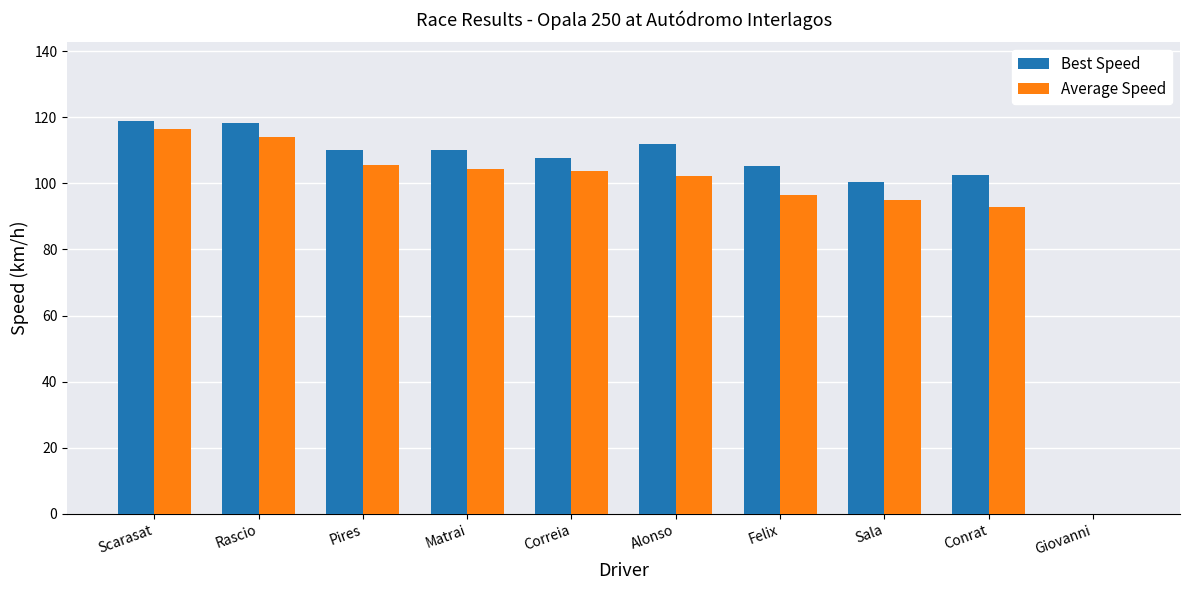

True or false: Average Speed has a value of 95.0 at Sala.

True